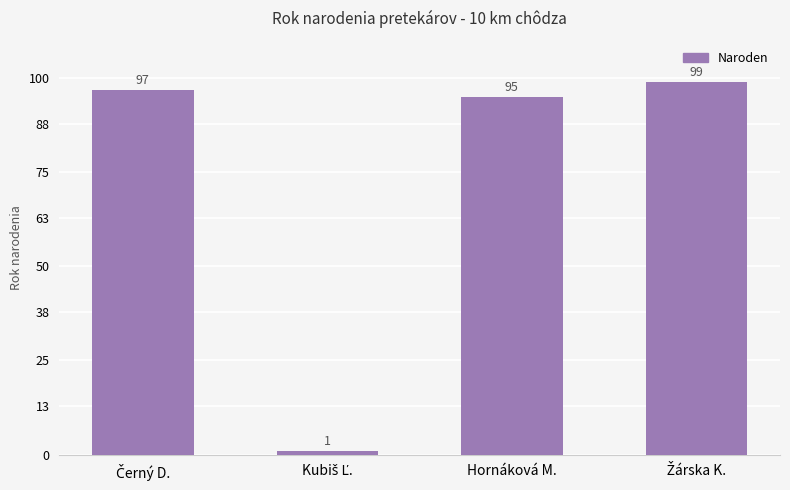

Where is the data nearest to the value 50?

Hornáková M.